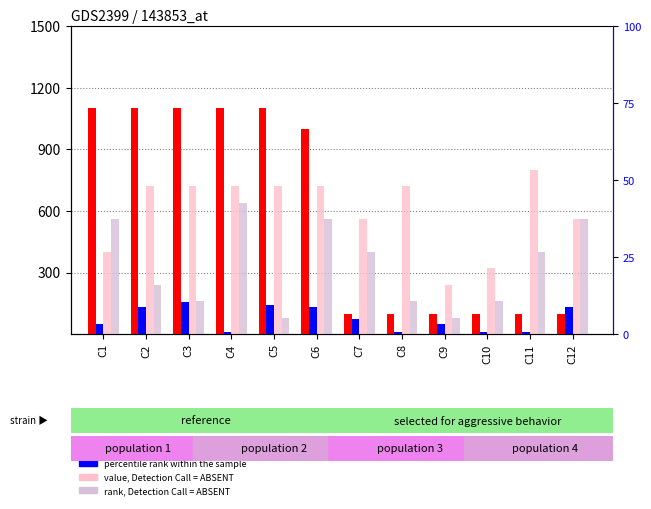

What is the highest value of the count series?

1100